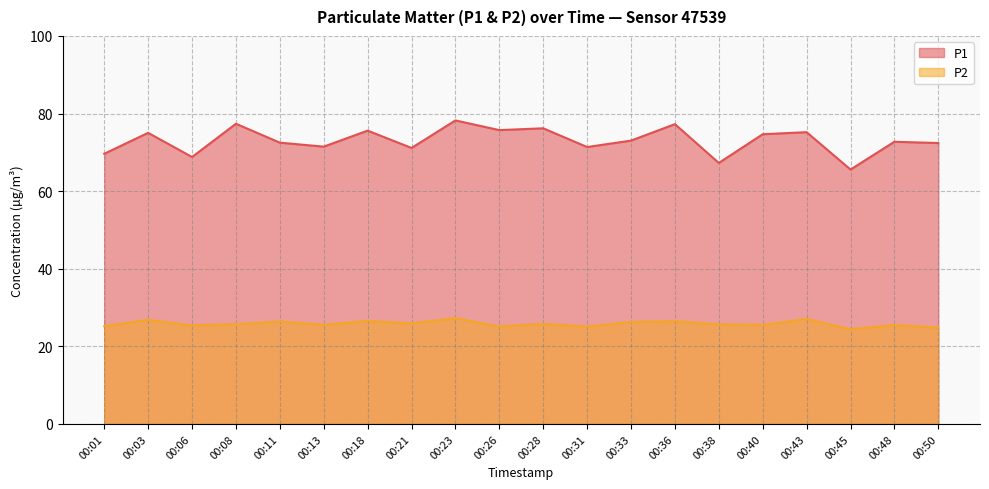

Is it true that P1 equals 75.6 at 00:18?

True